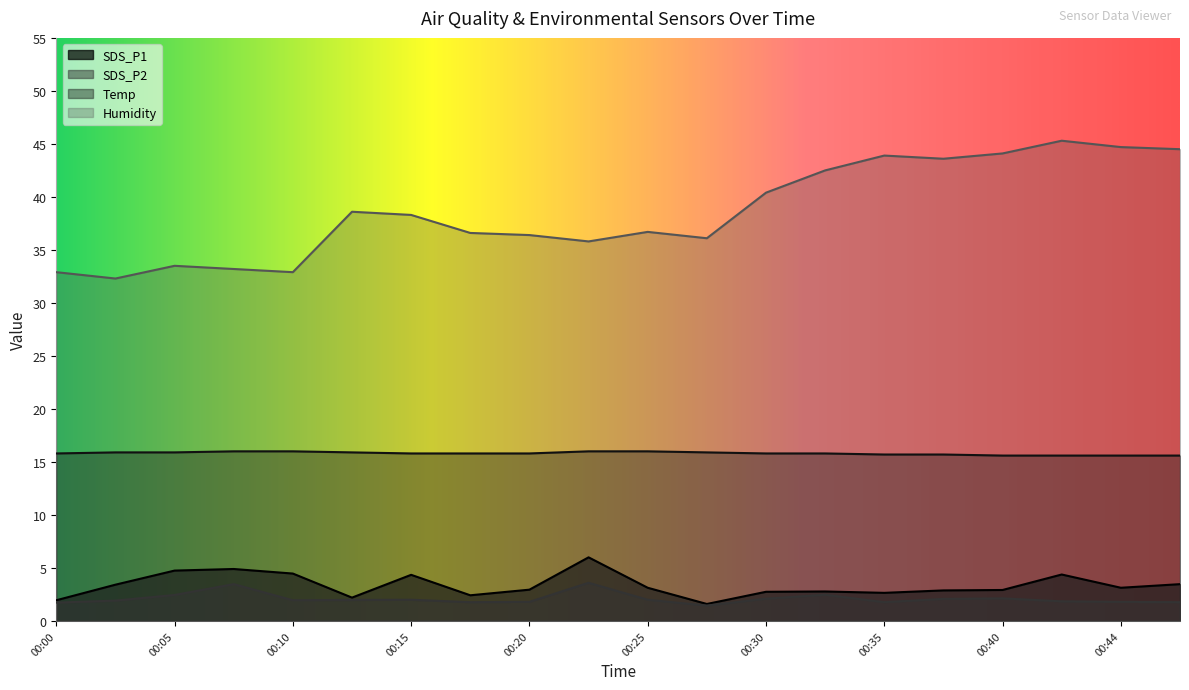

True or false: Temp and SDS_P1 intersect in this chart.

False